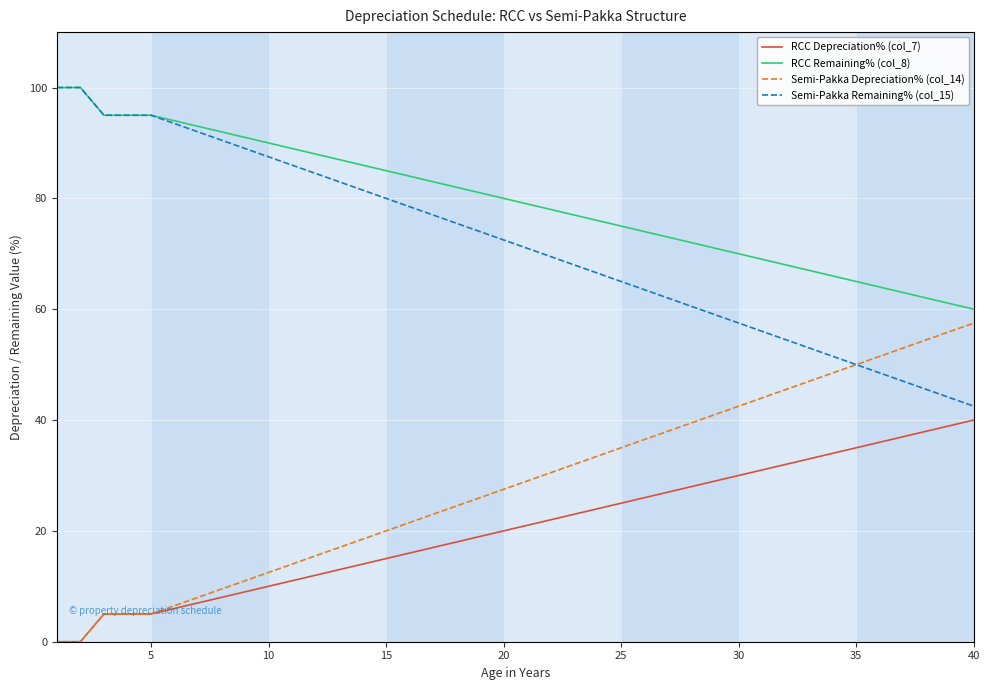

What is the sum of all RCC Depreciation% (col_7) values?

820.0